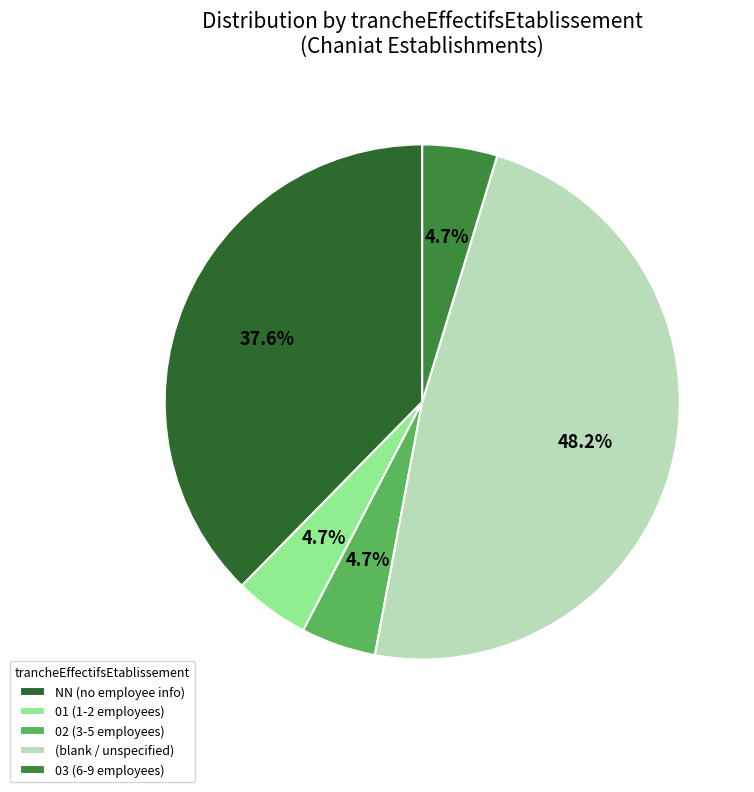

Count the number of slices in the pie.

5